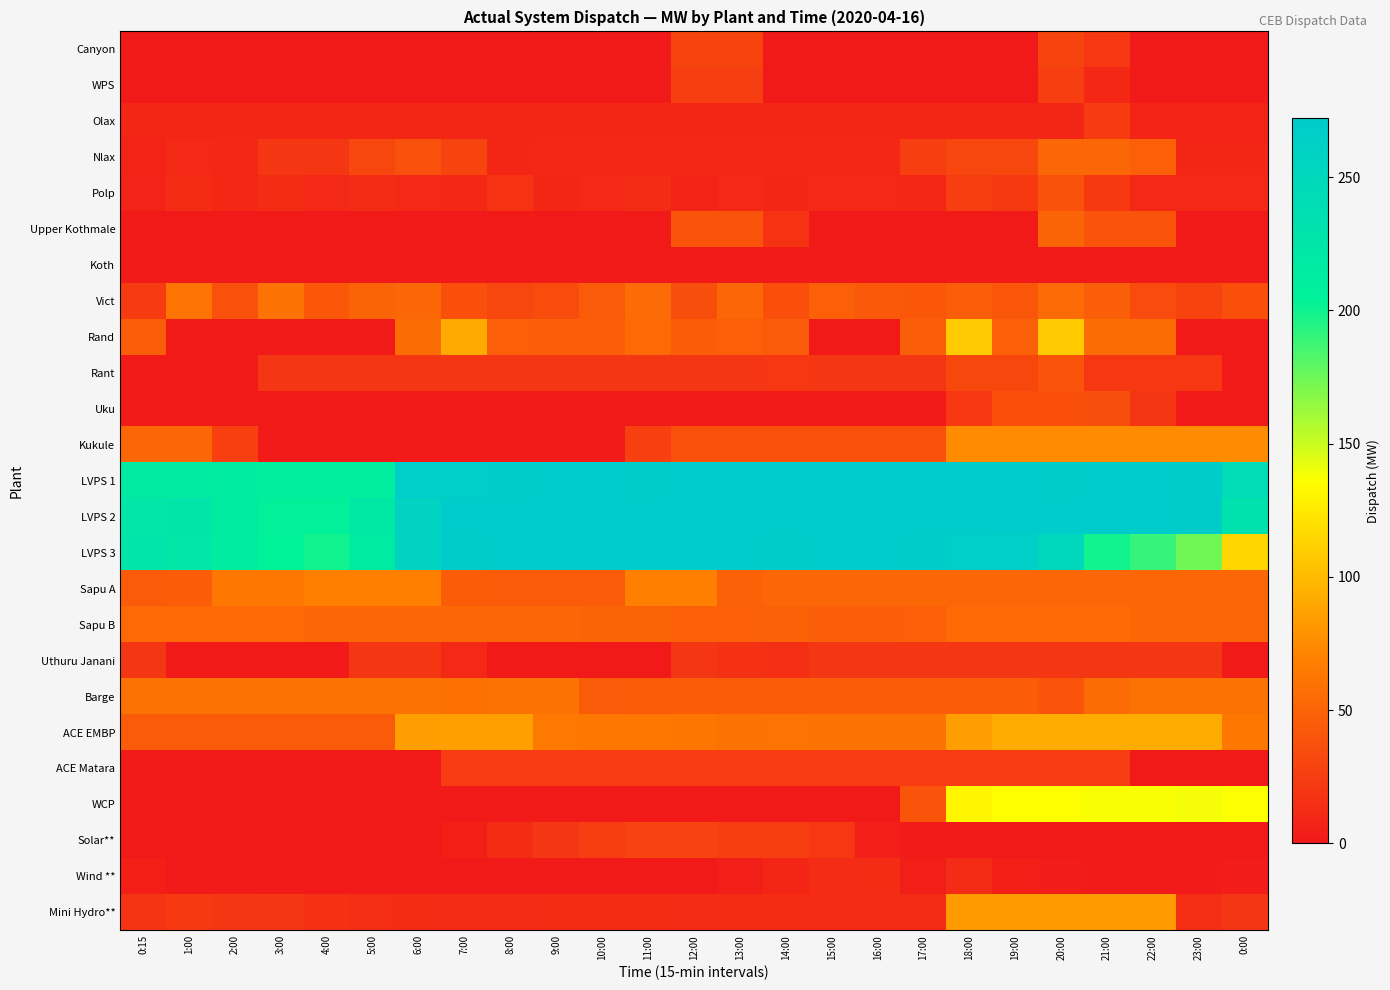

Between 14:00 and 11:00, which is larger?

14:00